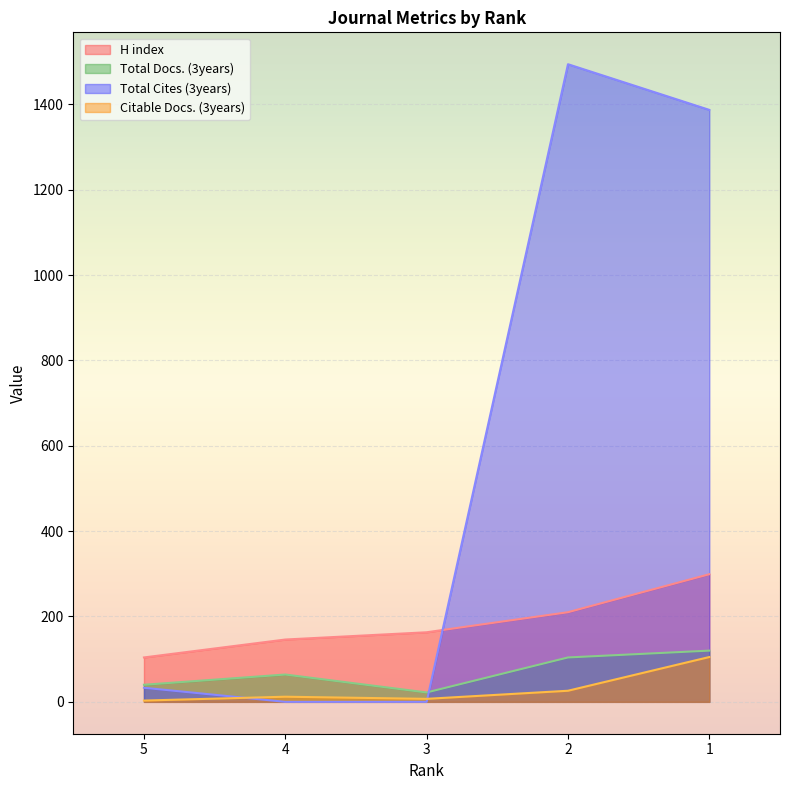

Reading left to right, list all the values displayed in this chart.

H index: 104	146	163	210	299
Total Docs. (3years): 40	64	22	104	120
Total Cites (3years): 33	0	0	1494	1387
Citable Docs. (3years): 3	12	7	26	105